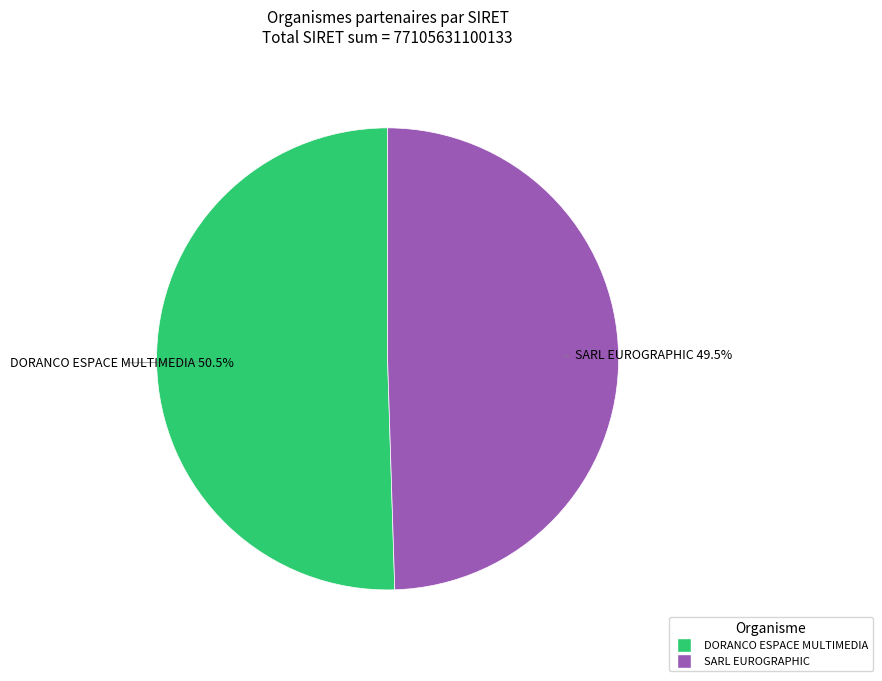

Rank the categories by value from lowest to highest.

SARL EUROGRAPHIC, DORANCO ESPACE MULTIMEDIA